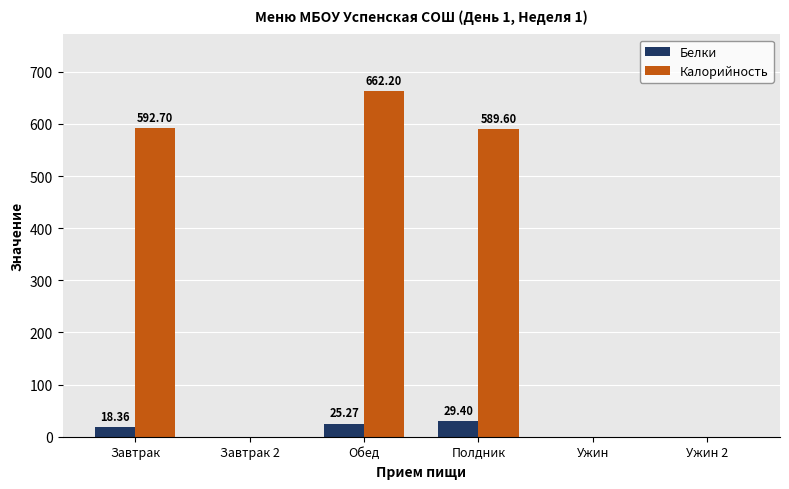

Reading left to right, extract all data points from this chart.

Белки: 18.4	0.0	25.3	29.4	0.0	0.0
Калорийность: 592.7	0.0	662.2	589.6	0.0	0.0